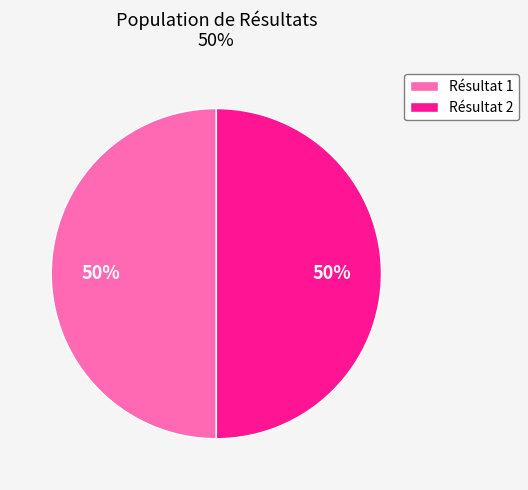

What percentage is the Résultat 2 slice, to the nearest percent?

50%